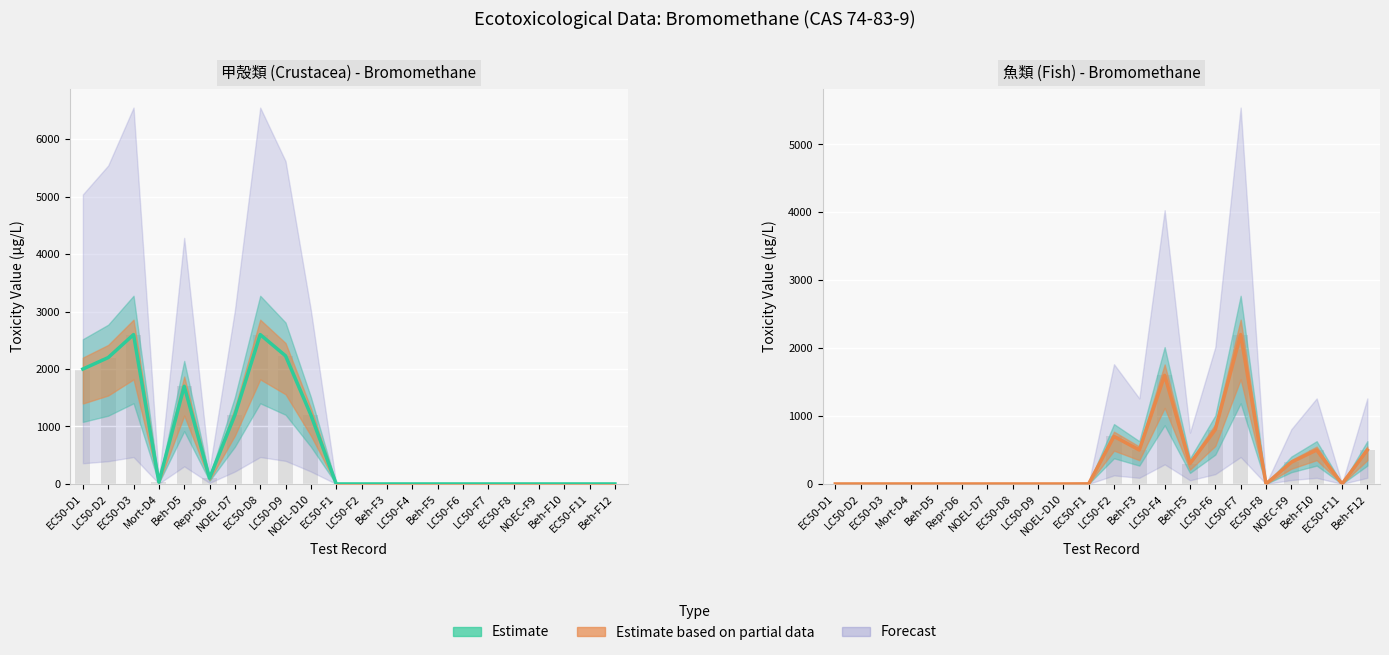

How many categories are shown in the chart?

22